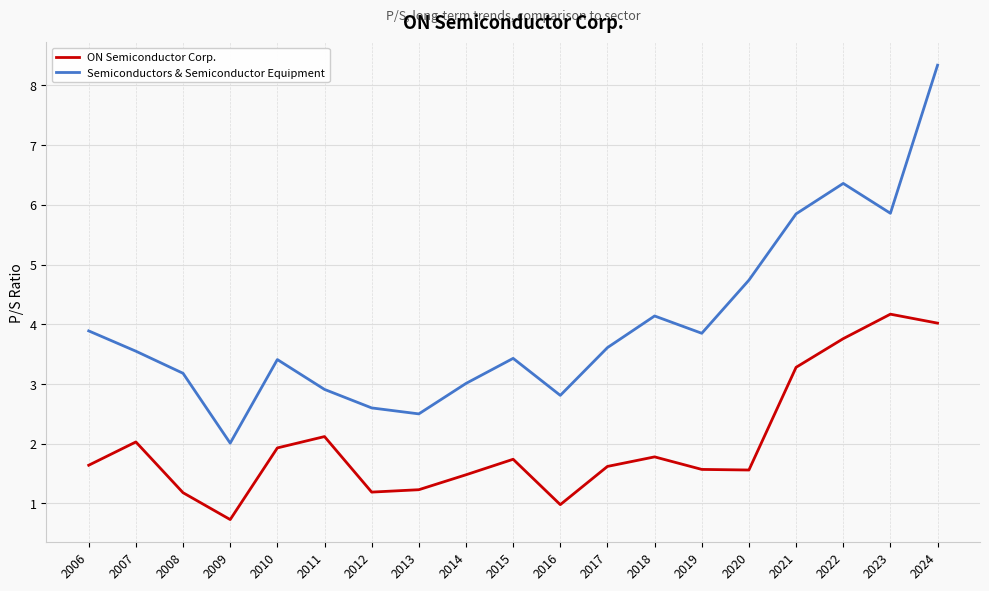

How many distinct data groups are displayed?

2